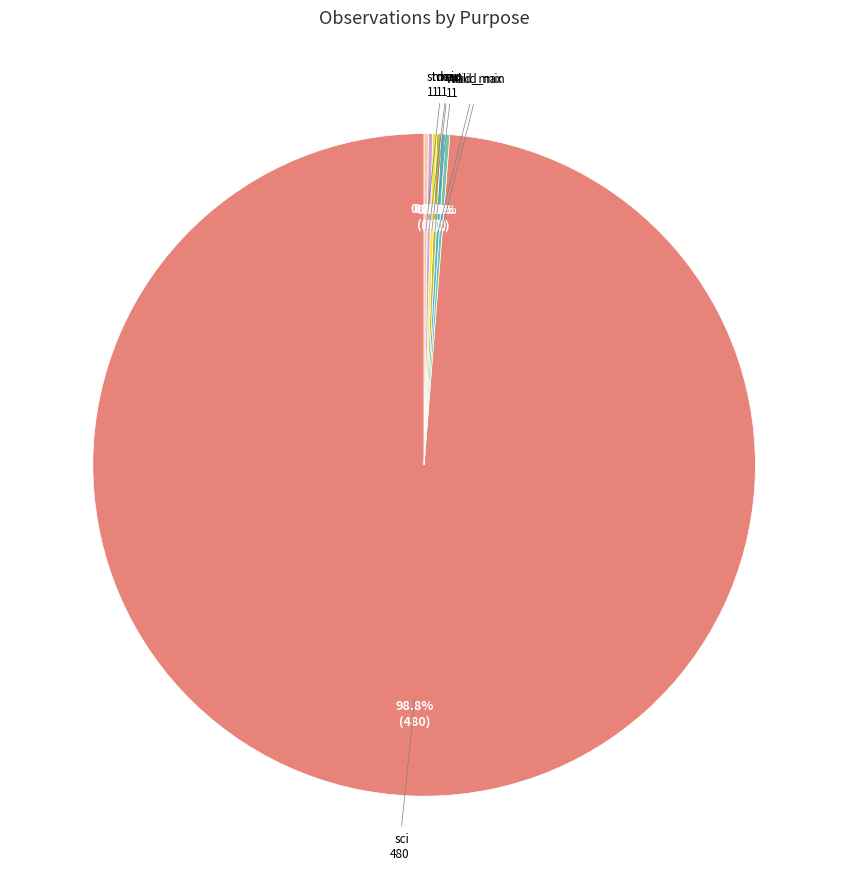

Does any single category account for the majority?

Yes